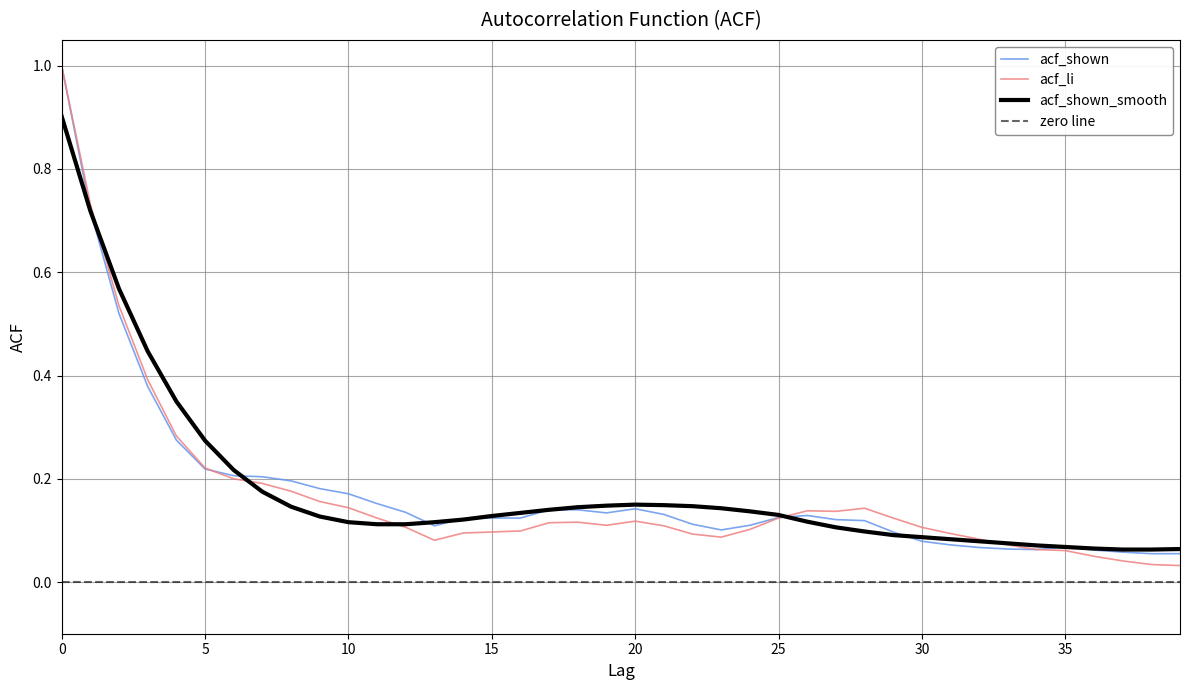

Which has a higher value, 20 or 39?

20